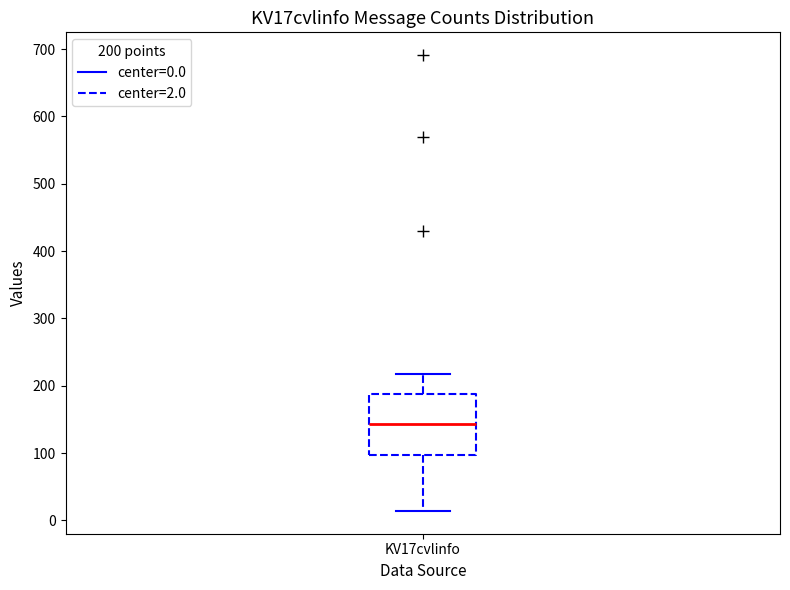

Where is the upper edge of the box for KV17cvlinfo on the y-axis? The values are not printed on the chart, so give them approximately, as read against the axis.

190